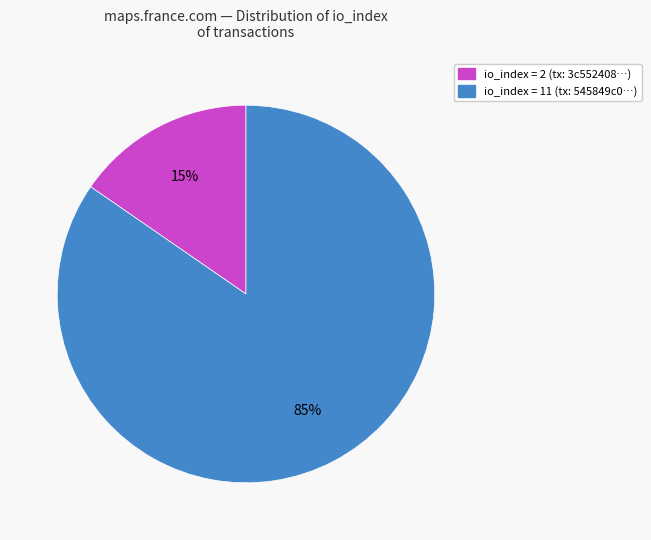

To the nearest percent, what is the average slice percentage?

50%